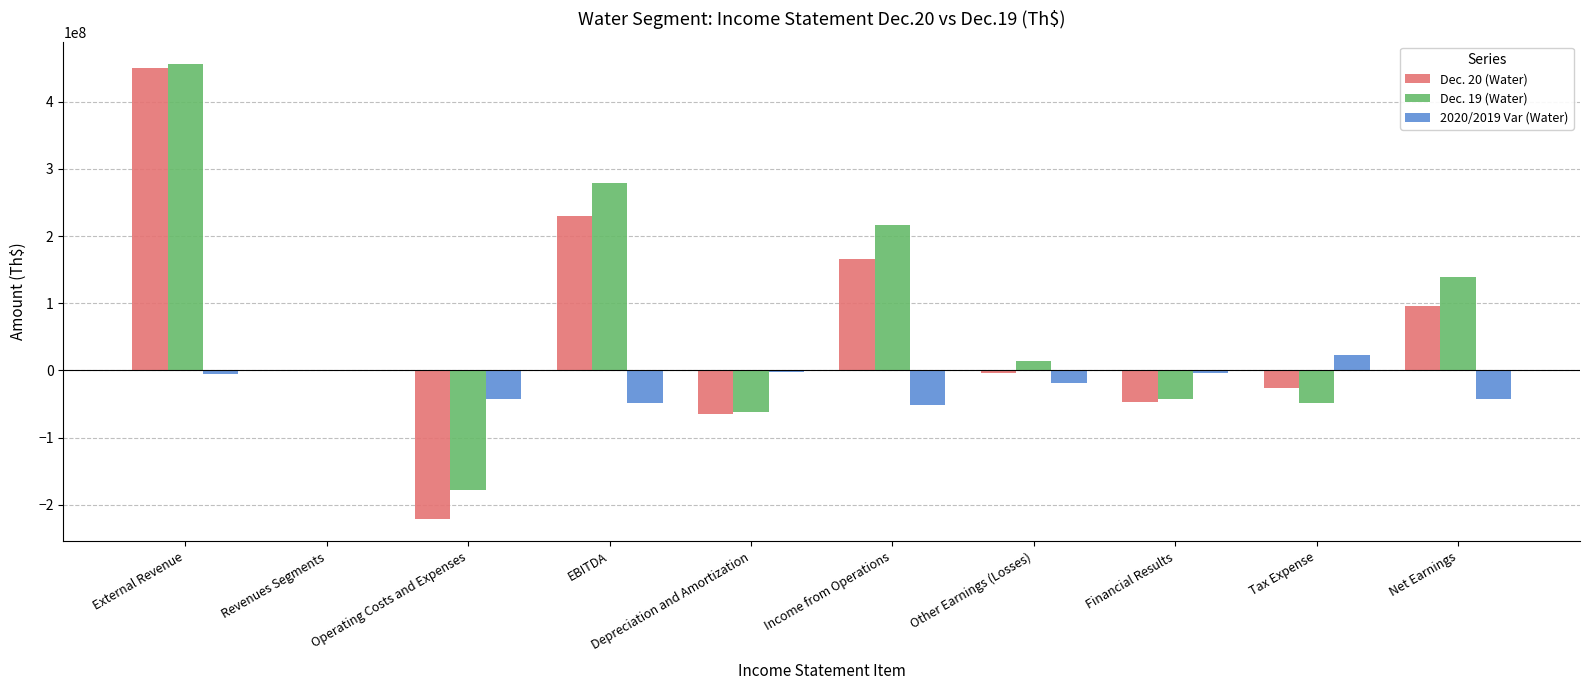

How many distinct data groups are displayed?

3